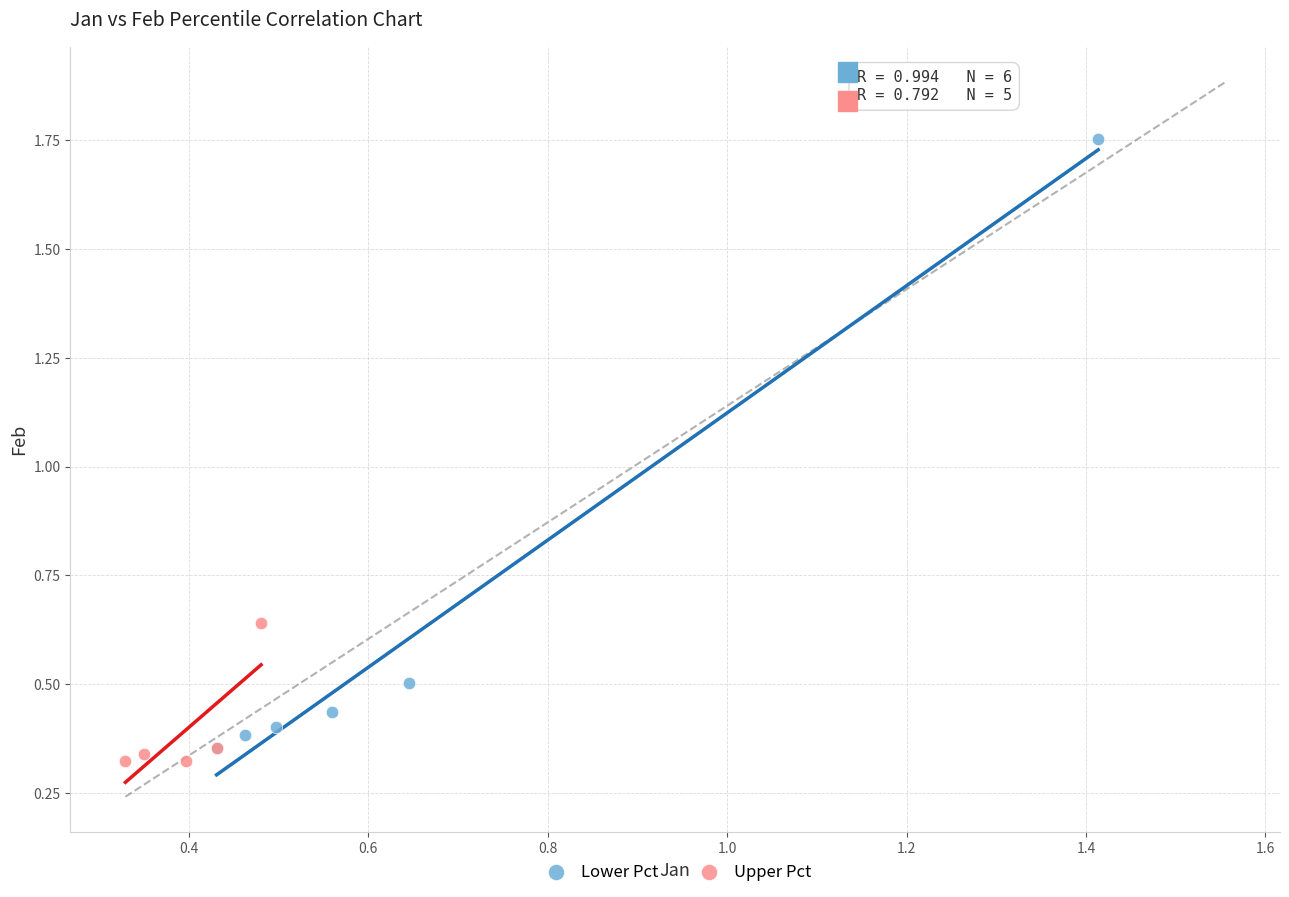

Which series contains the highest Y value?

Lower Pct